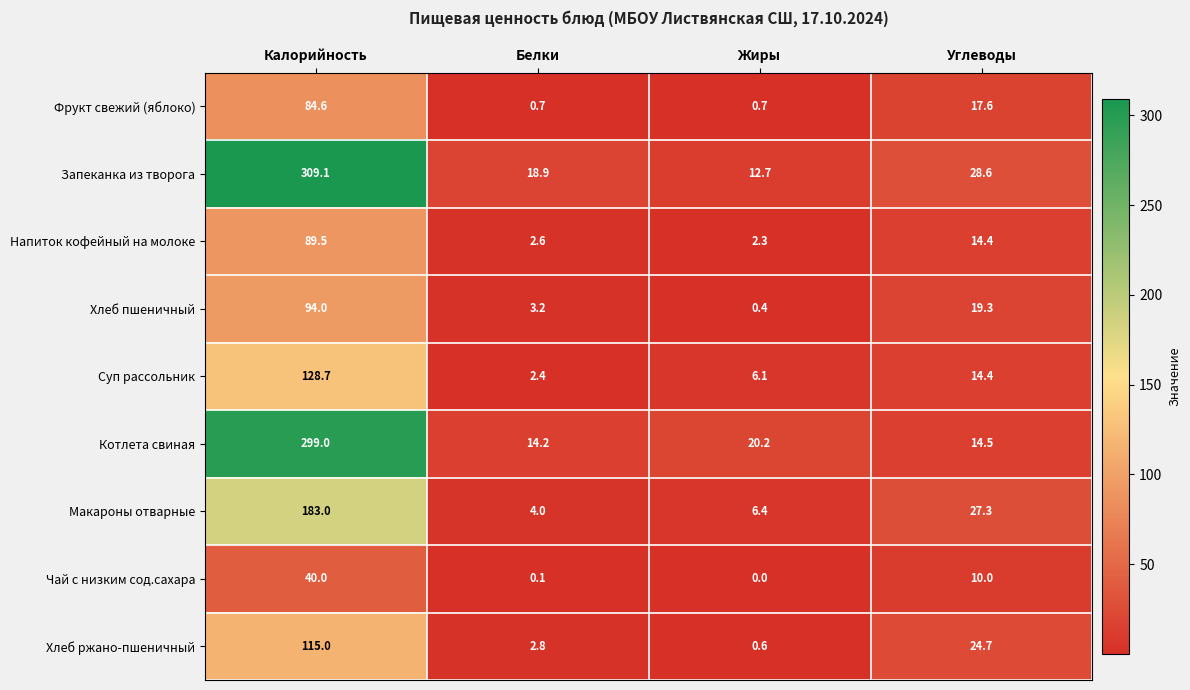

Count the number of data series in this chart.

9